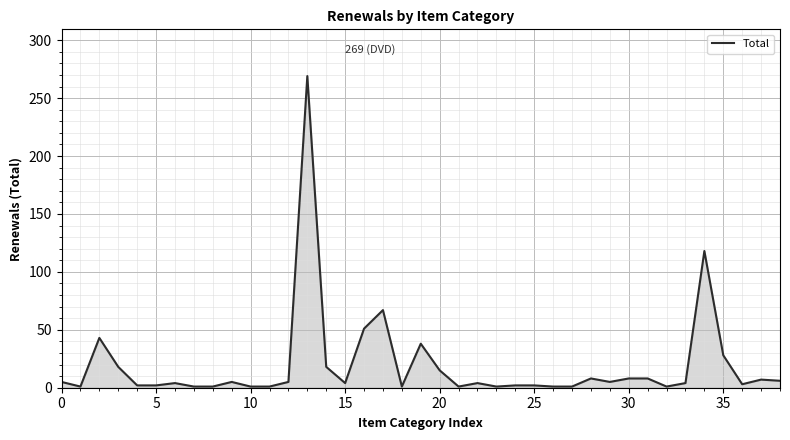

What is the difference between the maximum and minimum values?

268